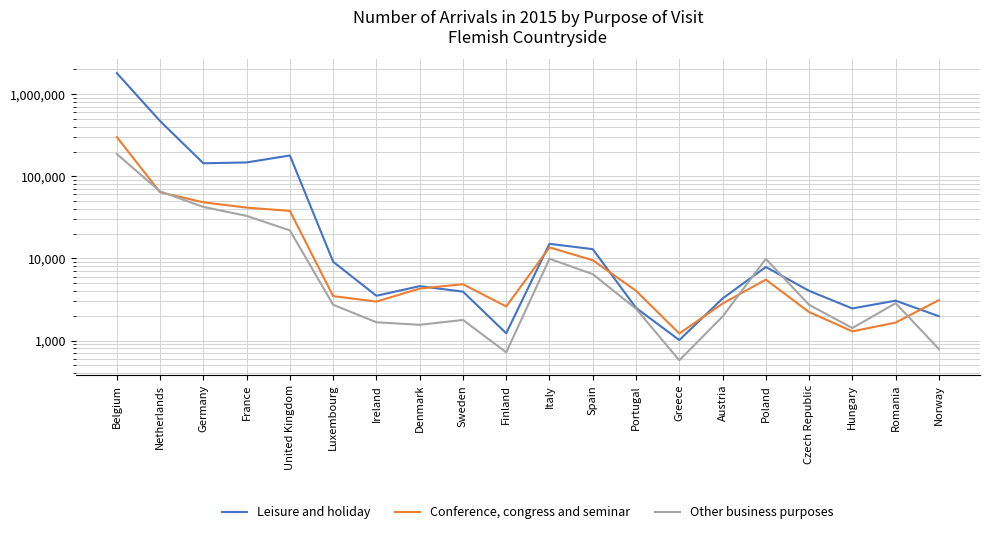

What value does the Leisure and holiday series have at France, to the nearest 10?

147320